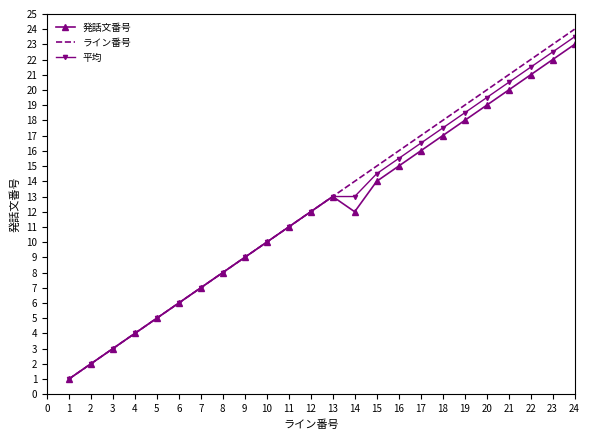

Which series has the widest spread of values?

ライン番号